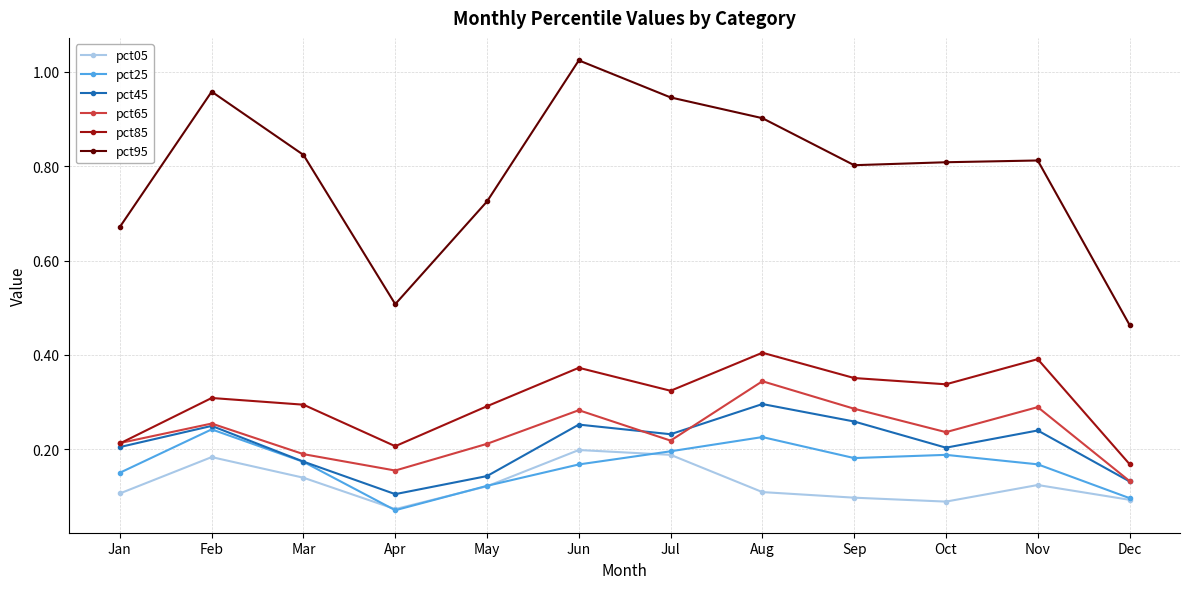

Does the chart have visible grid lines?

Yes